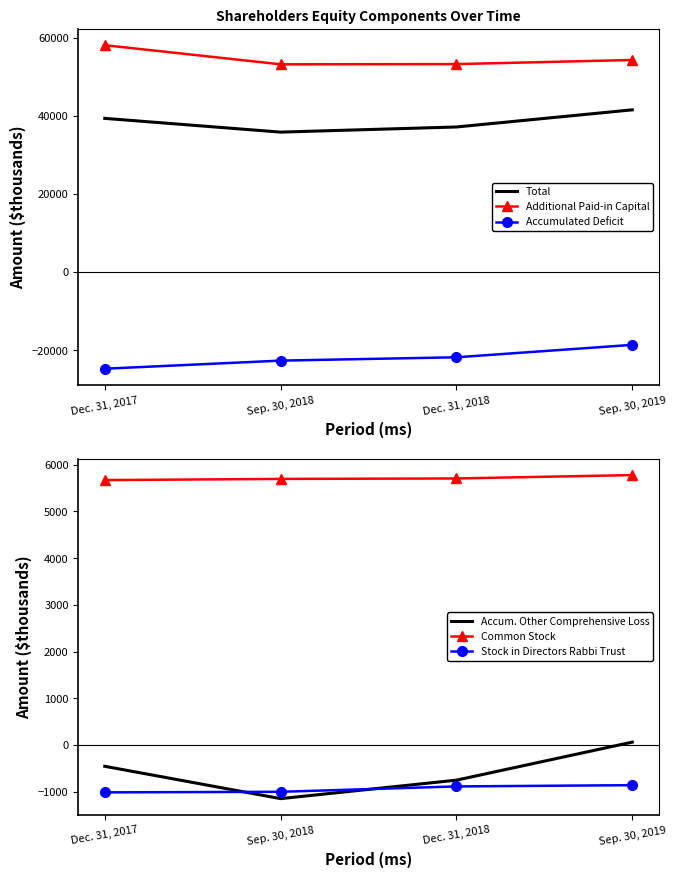

What is the sum of the Stock in Directors Rabbi Trust values at Dec. 31, 2017 and Sep. 30, 2019?

-1866